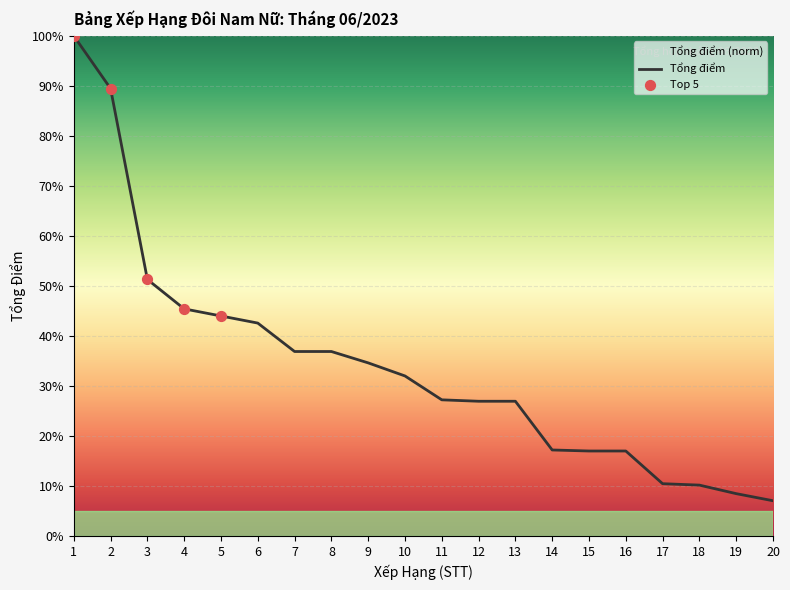

Which has a higher value, 18 or 15?

15